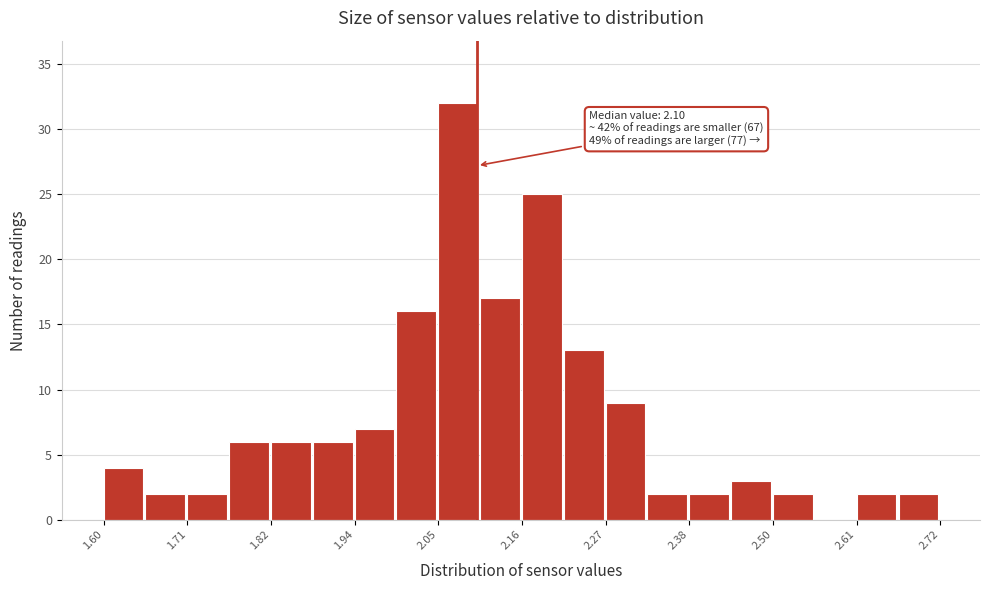

Around what value on the x-axis is the tallest bar? Give the approximate position of its centre, as read against the axis.

2.08